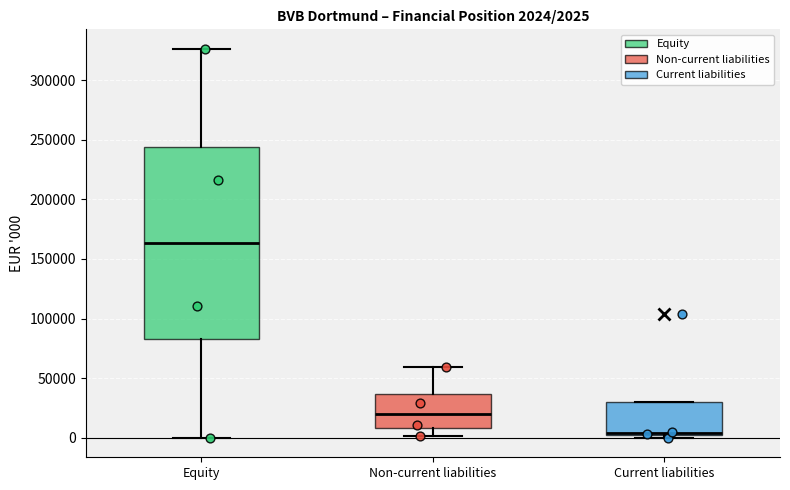

Which box is the tallest, from its lower edge to its upper edge?

Equity